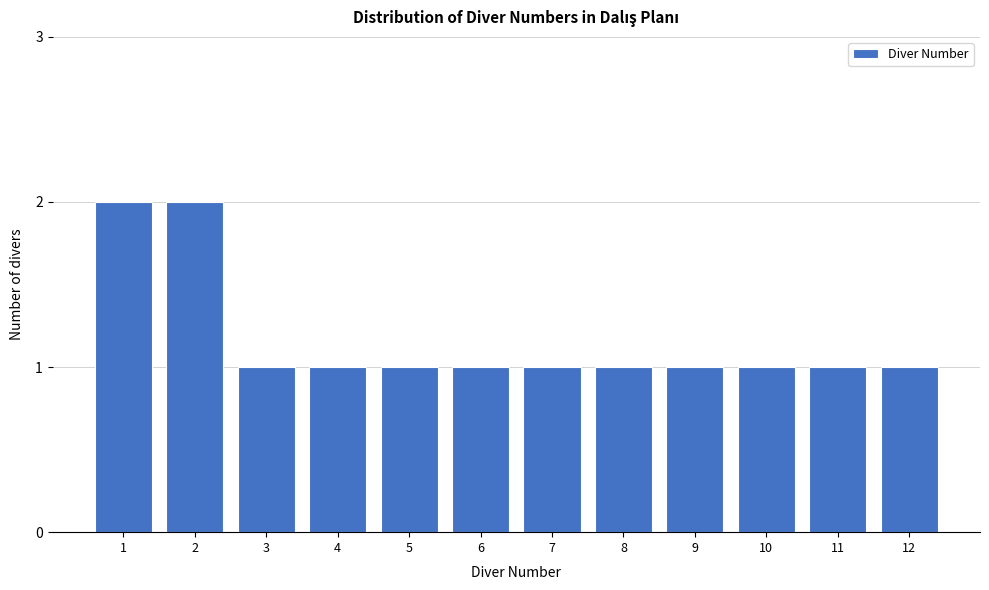

Reading left to right, what are all the values shown in this chart?

2	2	1	1	1	1	1	1	1	1	1	1